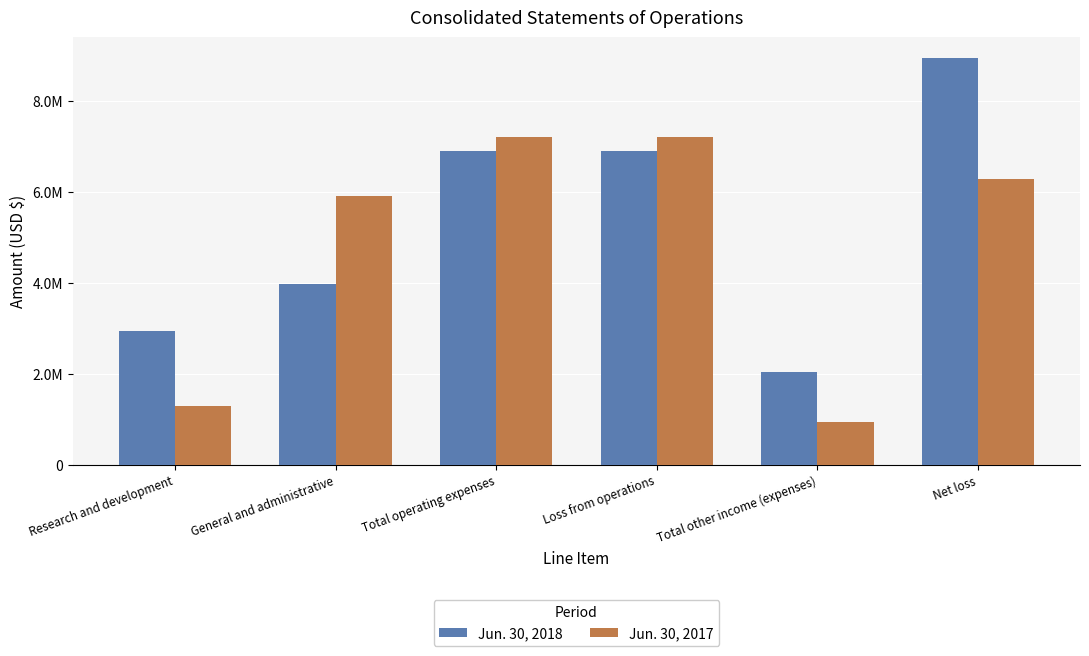

Does the chart contain stacked bars?

No